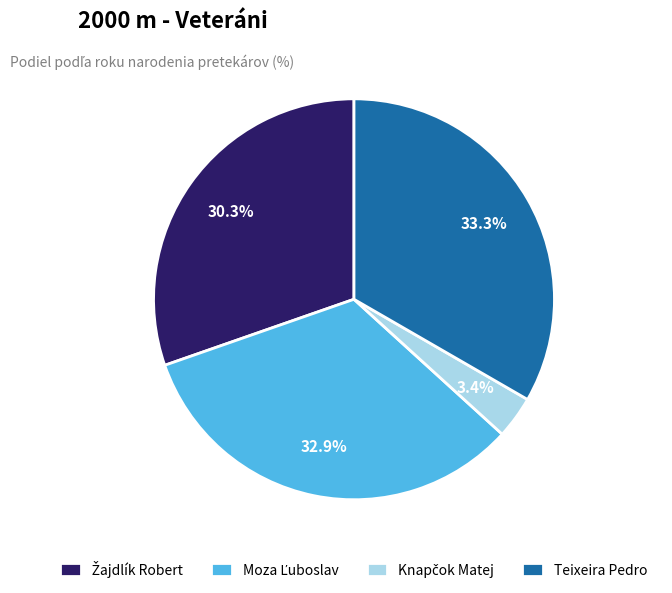

The Teixeira Pedro slice represents 25% of the pie. True or false?

False